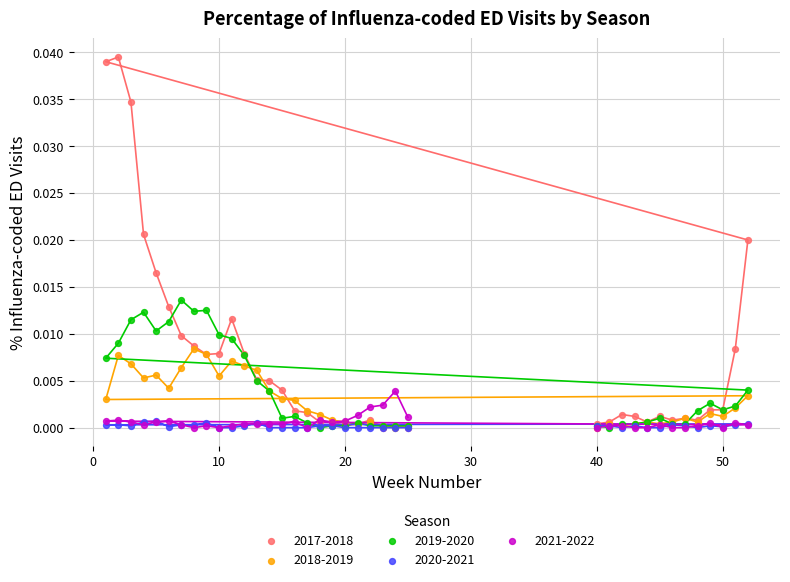

What are all the series names shown in the legend?

2017-2018, 2018-2019, 2019-2020, 2020-2021, 2021-2022